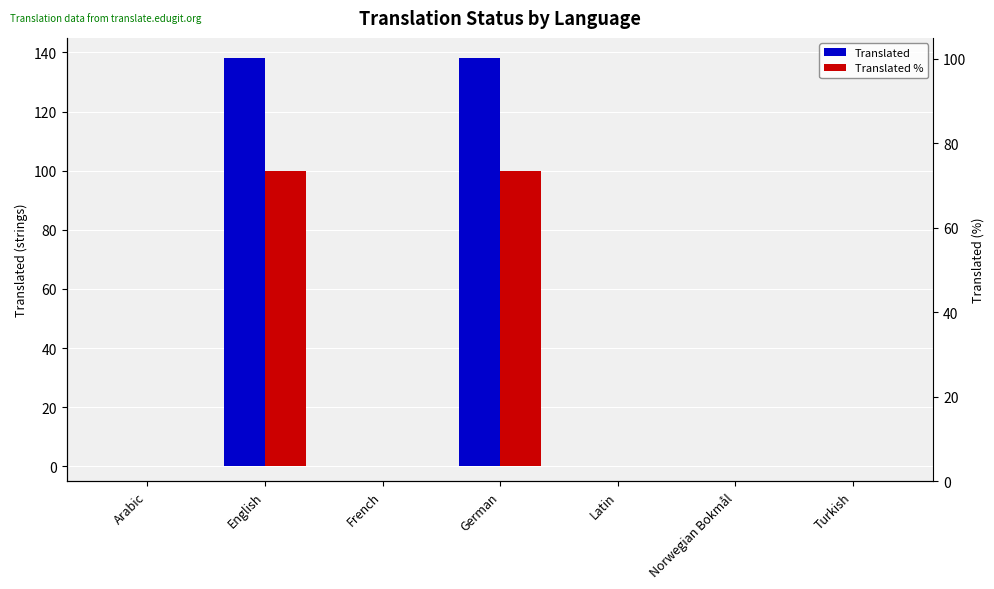

What position from the right is Turkish?

1